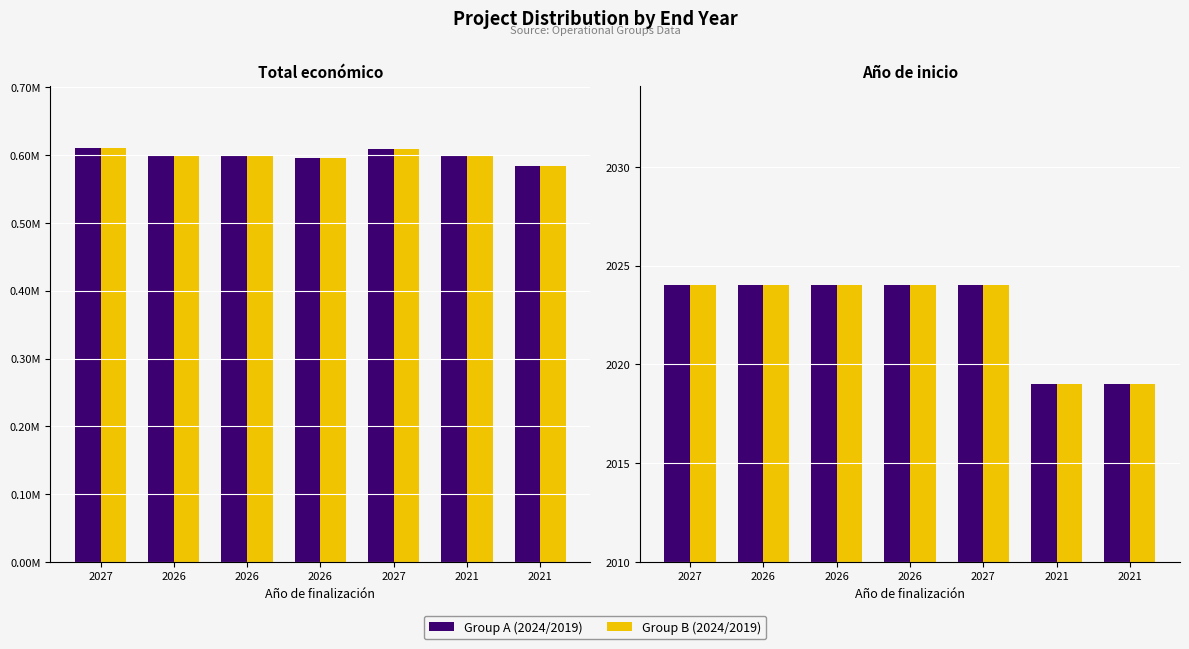

Which category has the lowest value in the Año de inicio (Group A) series?

2021